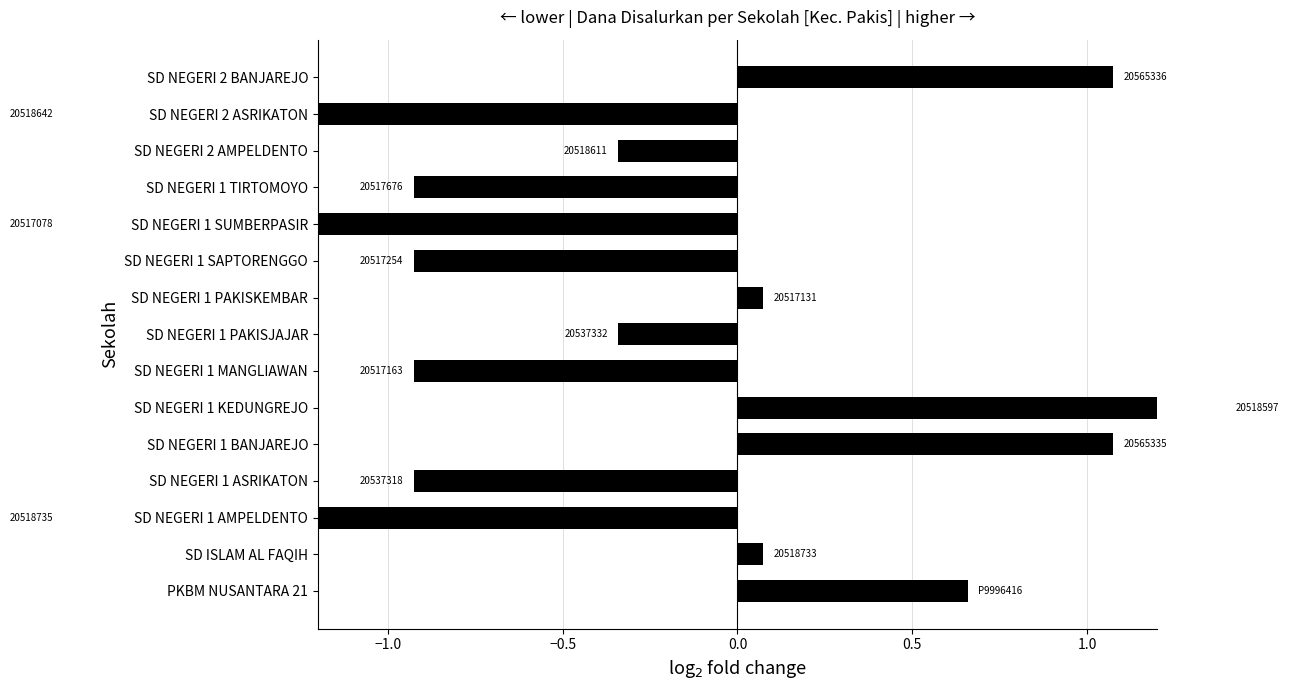

Is it true that the value at SD NEGERI 1 AMPELDENTO is -1.3?

False